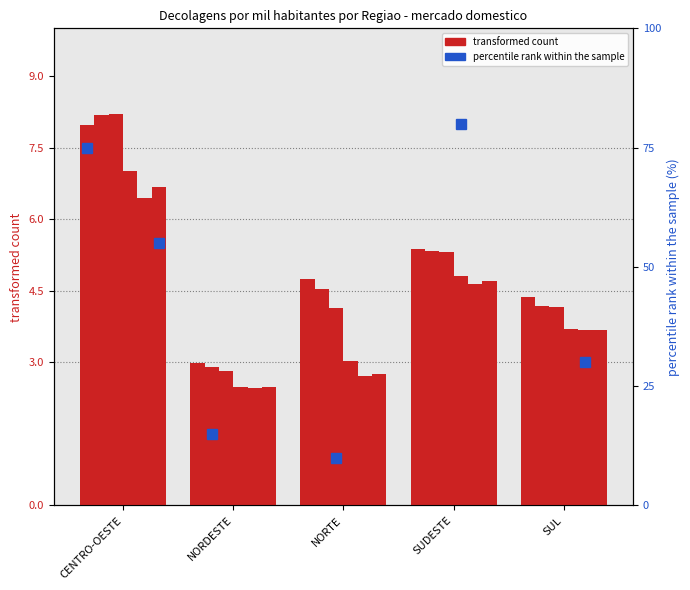

What is the label of the 5th bar from the left?

SUL